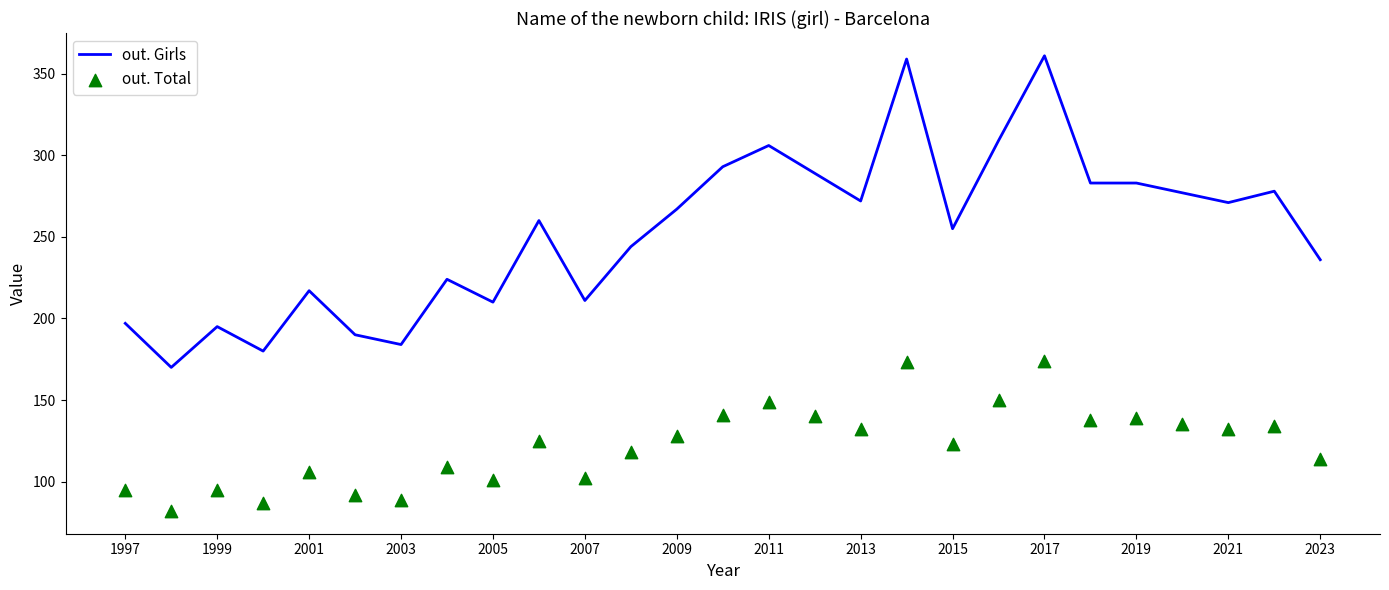

Which series has the largest Y range (max minus min)?

out. Girls